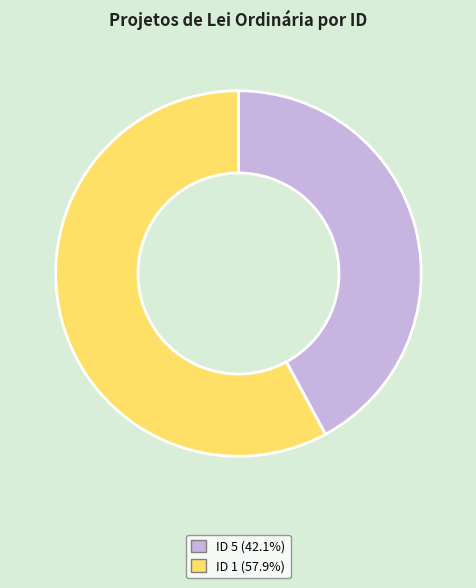

Does ID 1 (57.9%) account for over 50% of the chart?

Yes